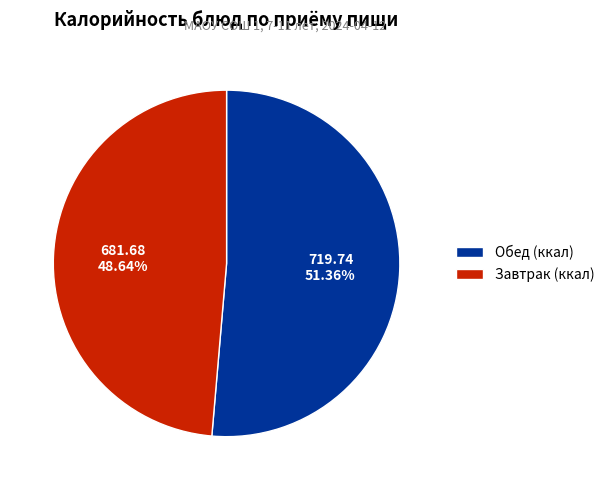

How many segments does this pie chart have?

2